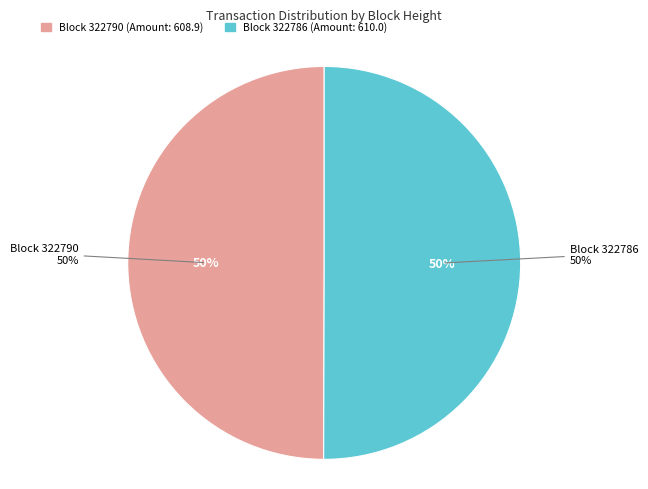

Is 322790 the majority of the pie?

No